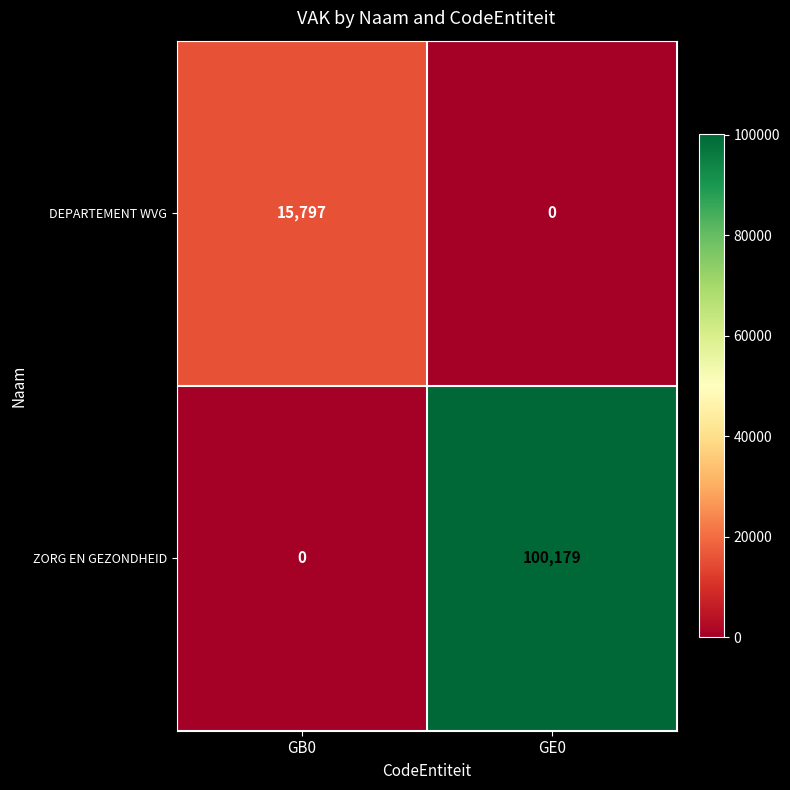

Which series has the largest total across all categories?

ZORG EN GEZONDHEID